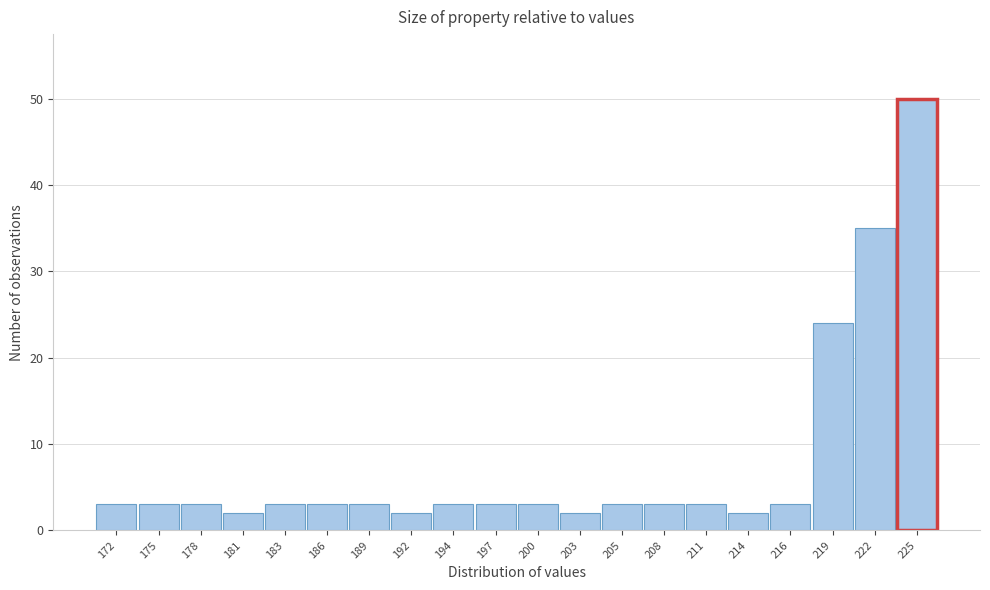

Reading left to right, transcribe this chart: for each bar, give the range it covers on the x-axis and its height. Neither the bar edges nor the heights are printed on the chart, so give them approximately, as read against the axes.

171.0 to 173.5: 3
173.5 to 176.5: 3
176.5 to 179.0: 3
179.0 to 182.0: 2
182.0 to 184.5: 3
184.5 to 187.5: 3
187.5 to 190.0: 3
190.0 to 193.0: 2
193.0 to 195.5: 3
195.5 to 198.5: 3
198.5 to 201.0: 3
201.0 to 204.0: 2
204.0 to 206.5: 3
206.5 to 209.5: 3
209.5 to 212.0: 3
212.0 to 215.0: 2
215.0 to 217.5: 3
217.5 to 220.5: 24
220.5 to 223.0: 35
223.0 to 226.0: 50